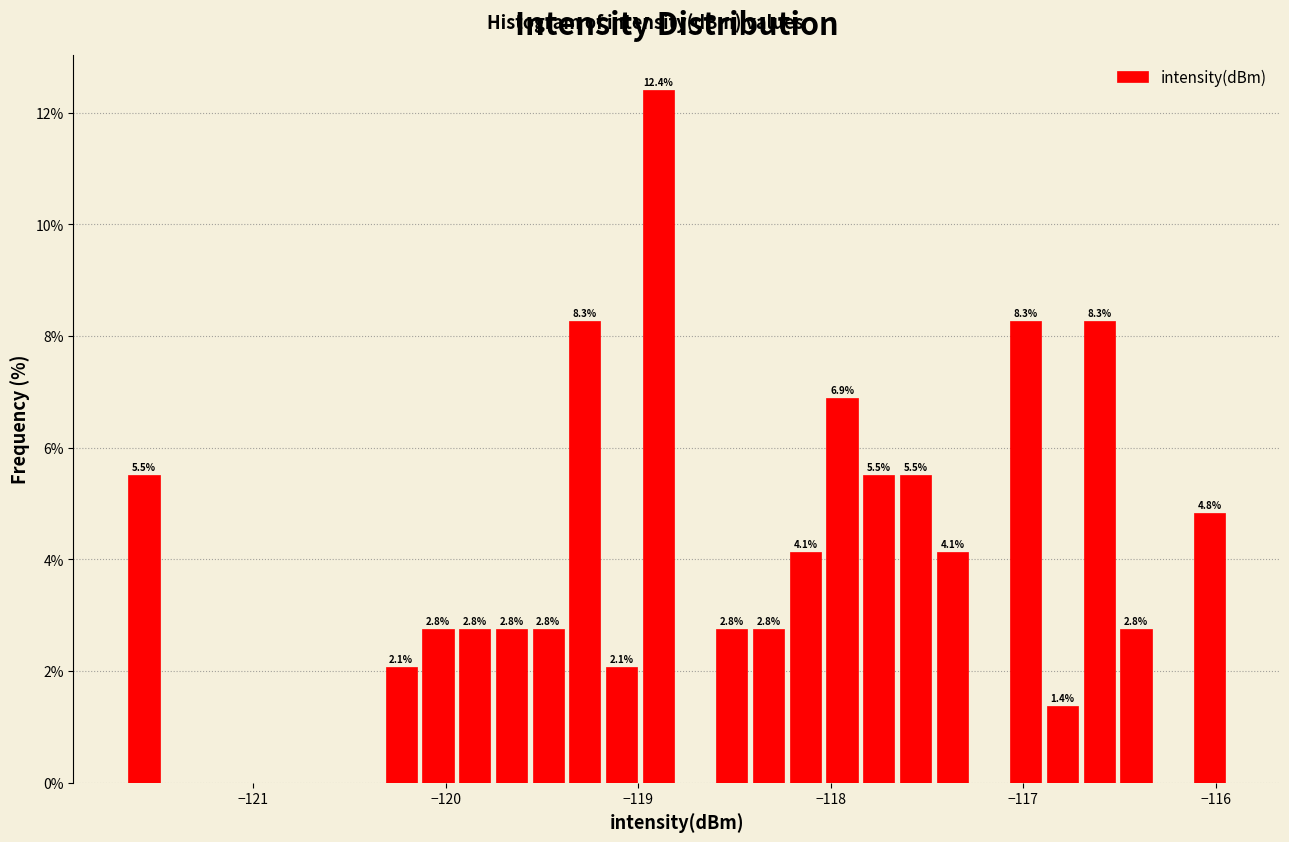

Around what value on the x-axis is the tallest bar? Give the approximate position of its centre, as read against the axis.

-118.9